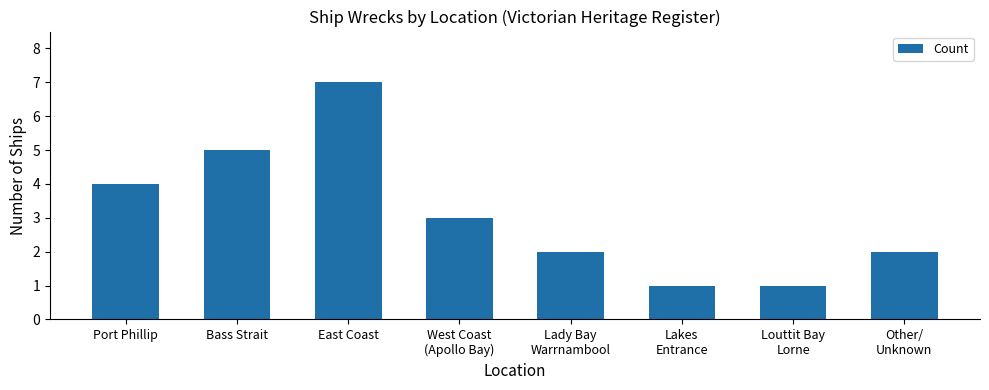

Reading left to right, extract all data points from this chart.

4	5	7	3	2	1	1	2